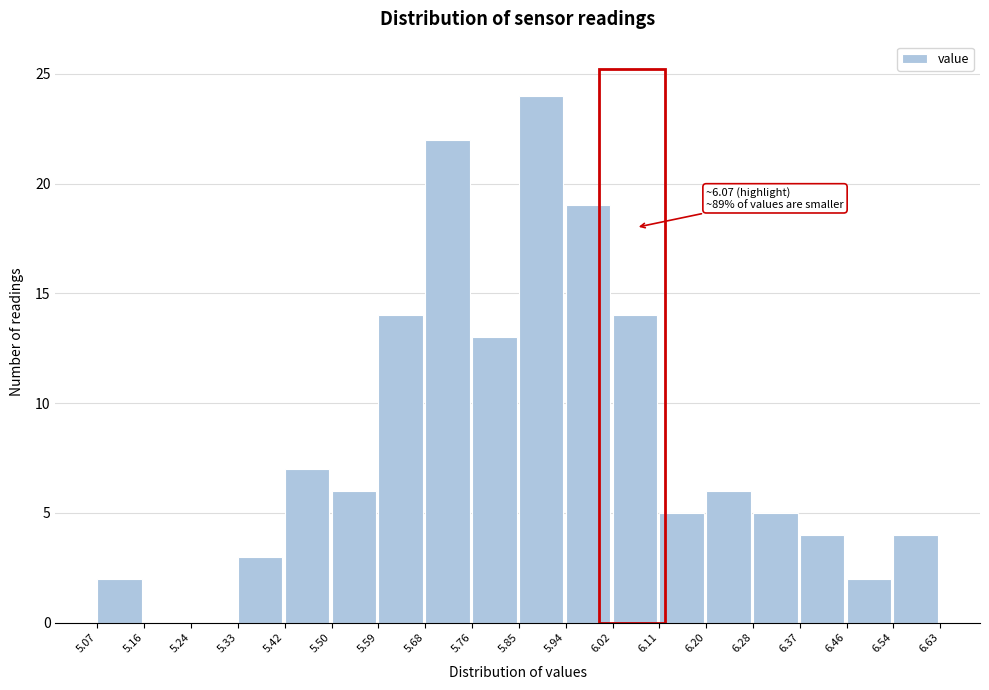

Over which range of the x-axis is the bar tallest?

5.85 to 5.94